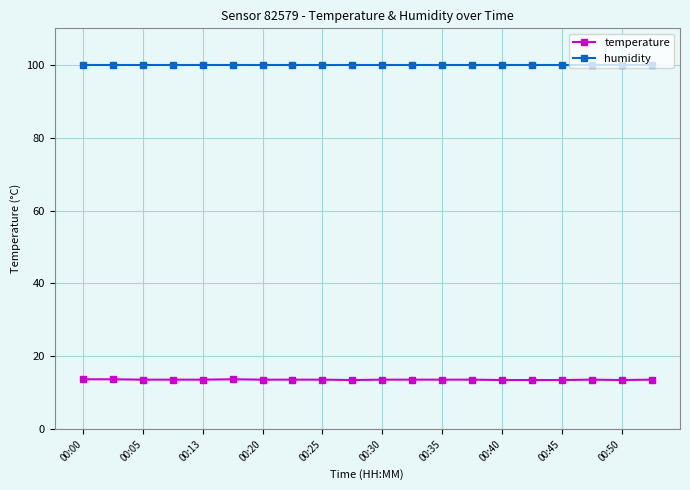

Which series has the largest range (max minus min)?

temperature